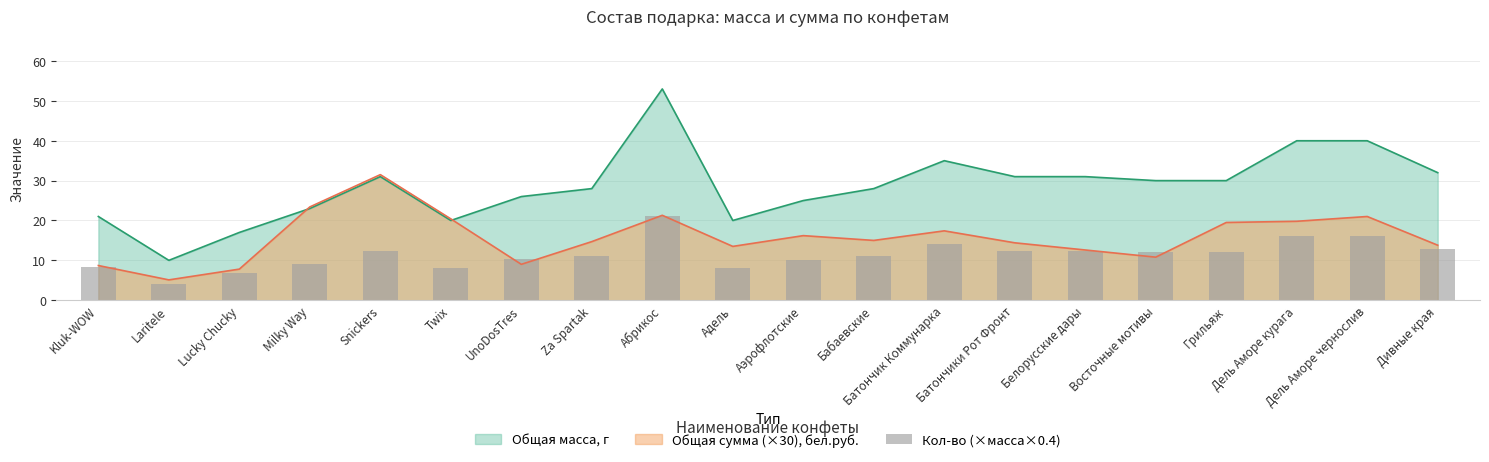

Is it true that Общая масса, г equals 53.0 at Абрикос?

True